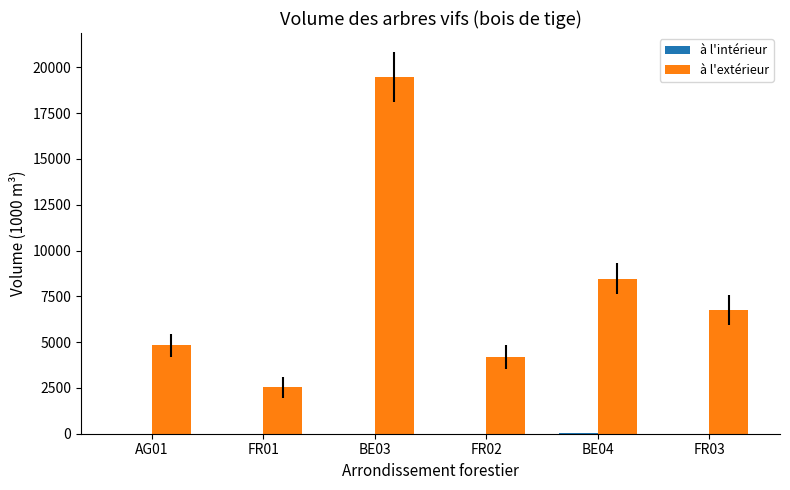

Where is à l'extérieur nearest to the value 11000?

BE04